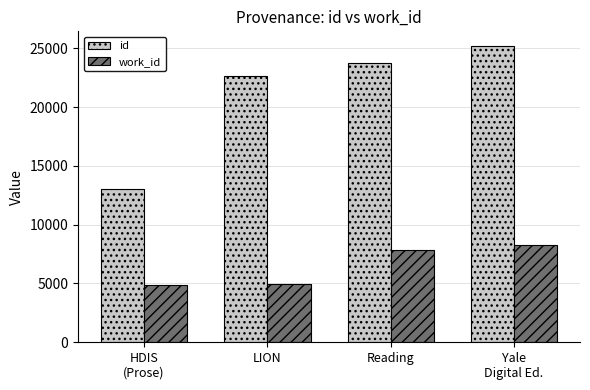

What is the value of the id bar at the 1st from the left?

13041